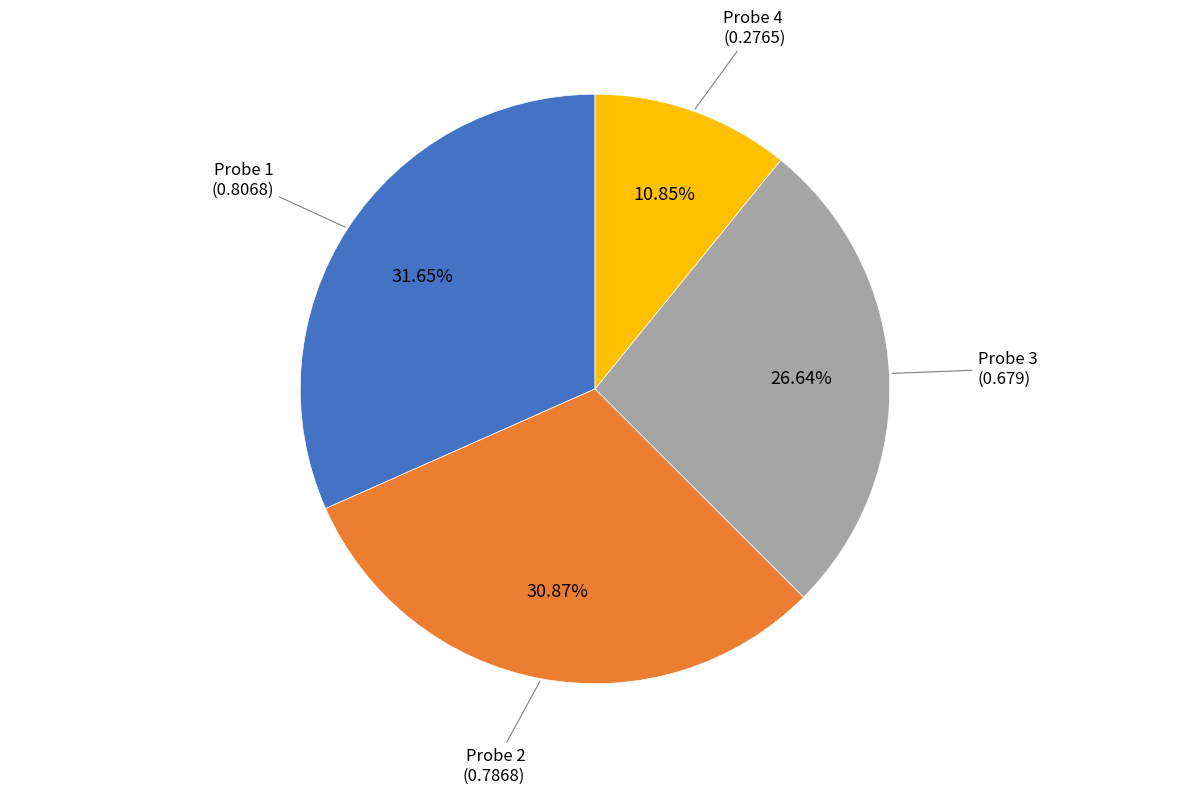

What percentage is the Probe 1 slice, to the nearest percent?

32%